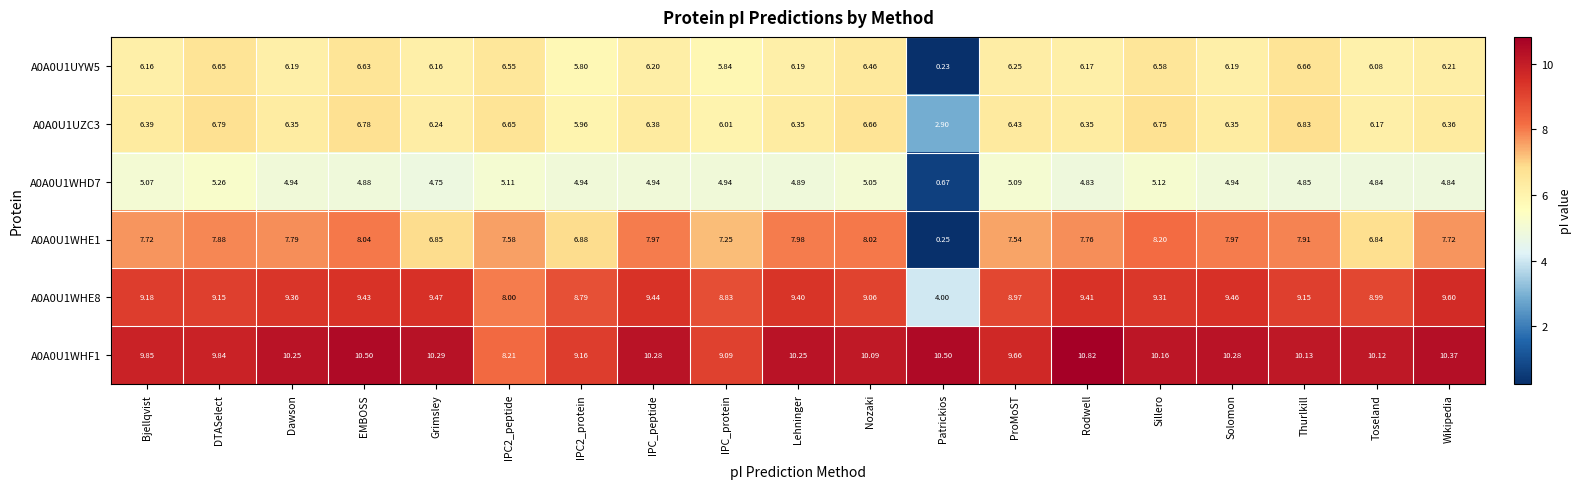

Which series has the largest range (max minus min)?

A0A0U1WHE1